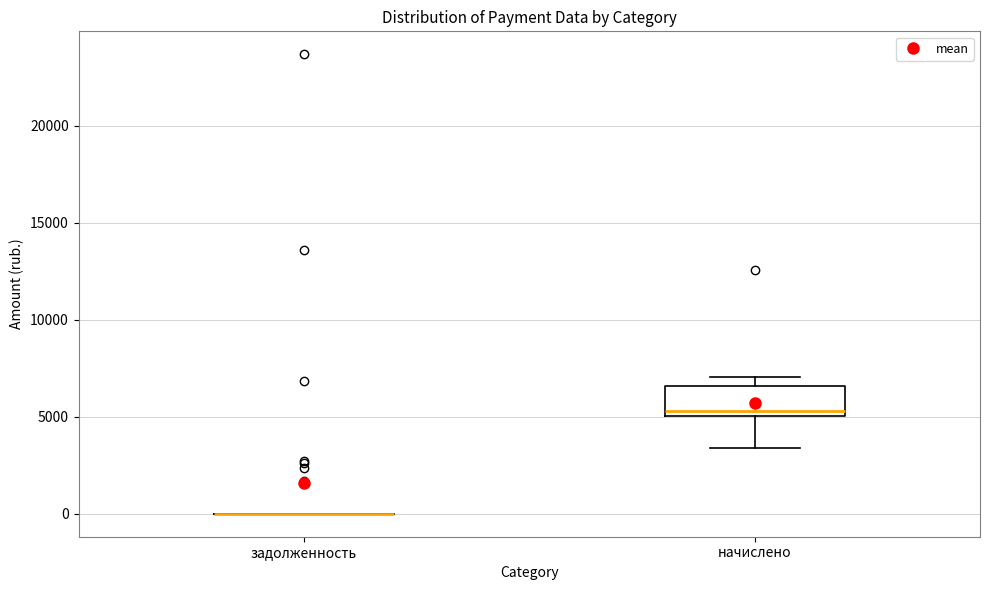

Reading left to right, read every box against the y-axis: the position of its median line, the range the box covers, and the ends of its whiskers. The values are not printed on the chart, so give them approximately, as read against the axis.

задолженность: box collapsed to a line at 0, whiskers 0 to 0
начислено: median 5500, box 5000 to 6500, whiskers 3500 to 7000